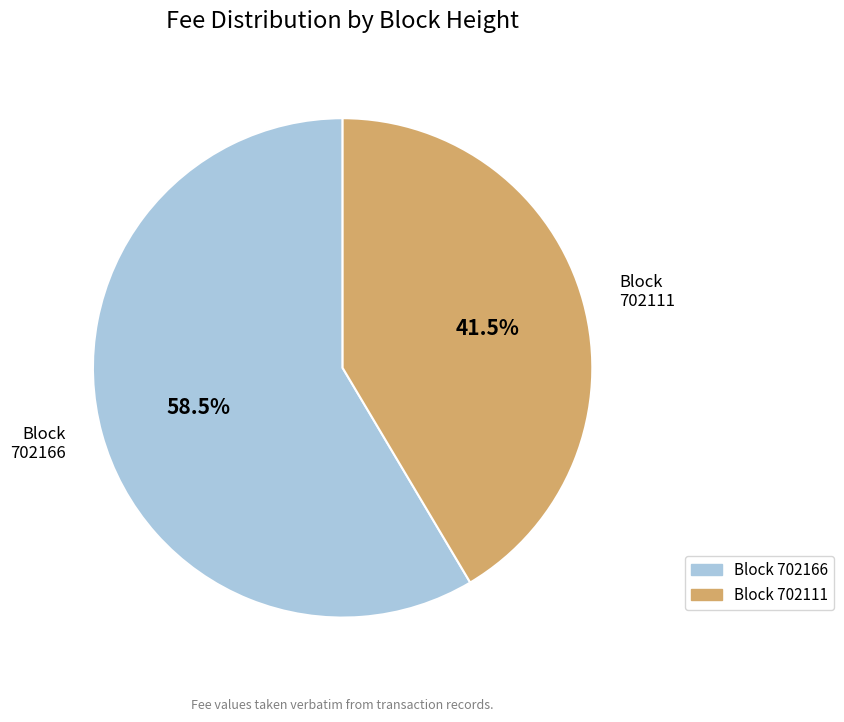

Does any single category account for the majority?

Yes